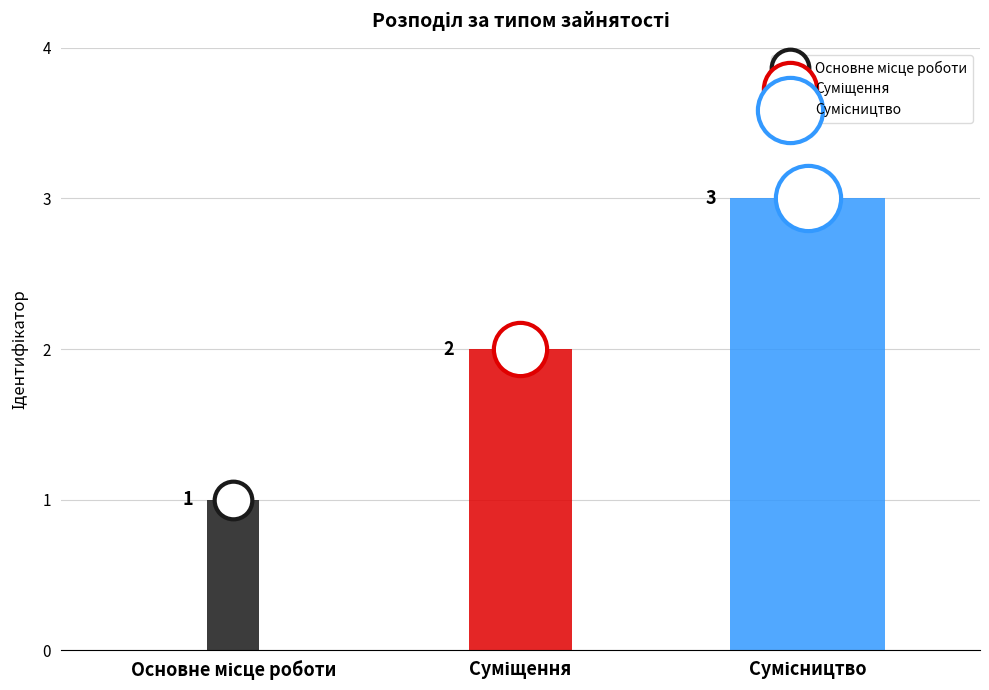

What is the sum of all values?

6